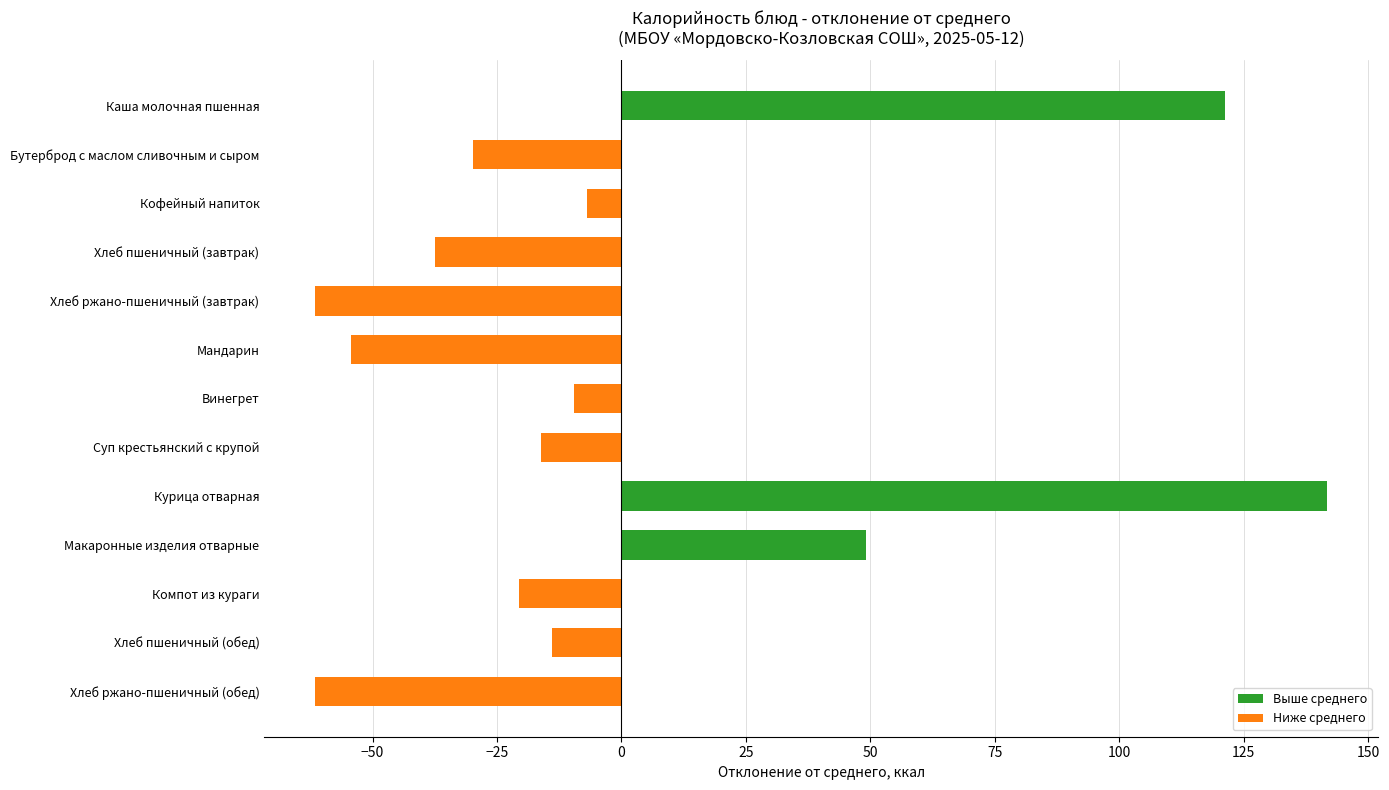

What is the smallest value displayed?

-61.6